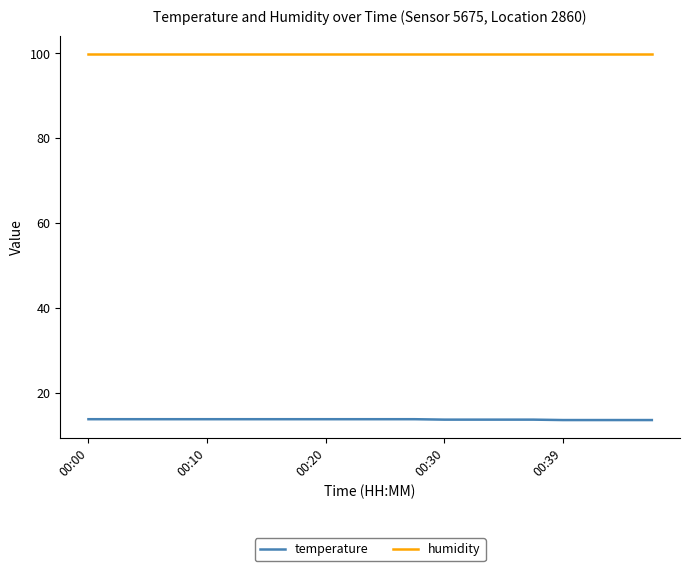

Which series has the largest total across all categories?

humidity